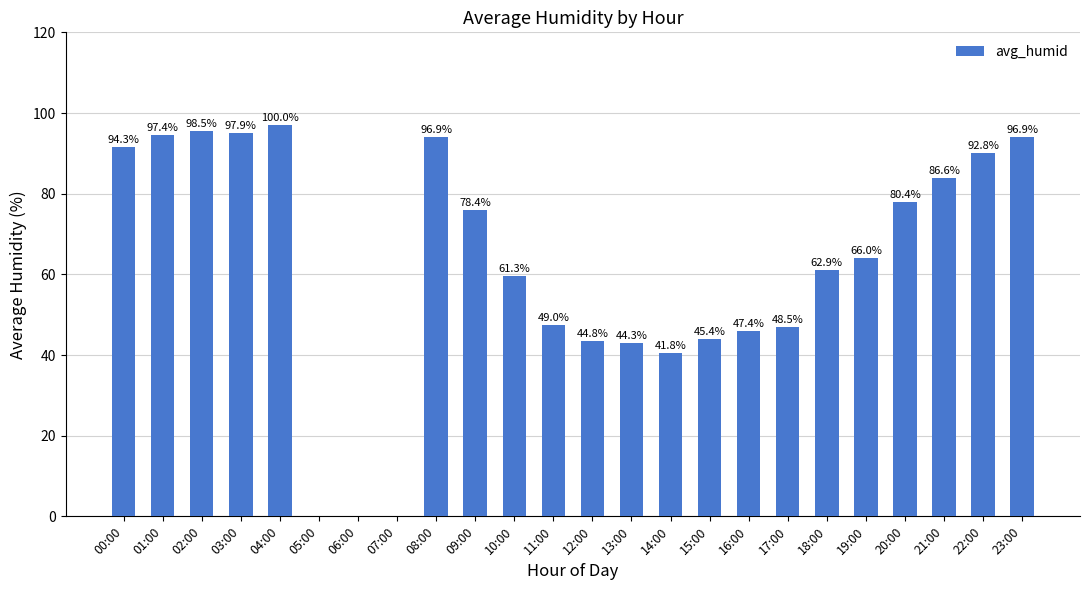

Rank the categories by value from highest to lowest.

04:00, 02:00, 03:00, 01:00, 08:00, 23:00, 00:00, 22:00, 21:00, 20:00, 09:00, 19:00, 18:00, 10:00, 11:00, 17:00, 16:00, 15:00, 12:00, 13:00, 14:00, 05:00, 06:00, 07:00